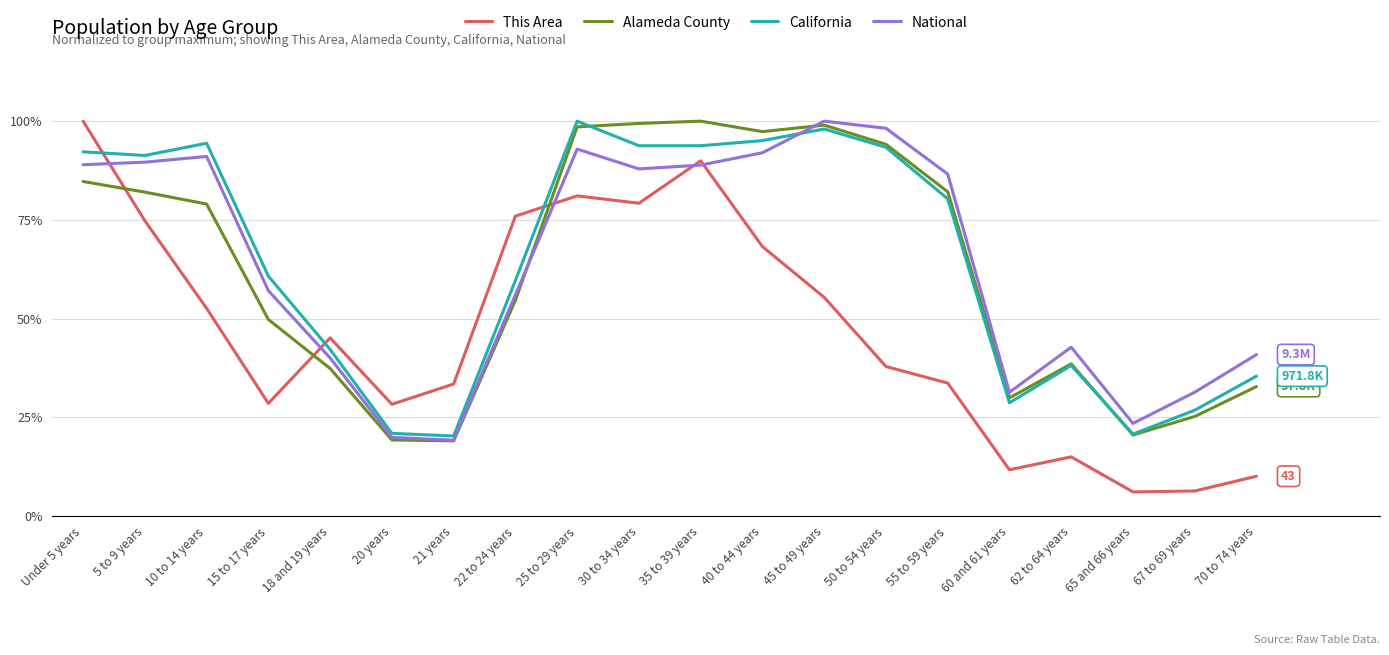

What is the maximum value for National?

1.0